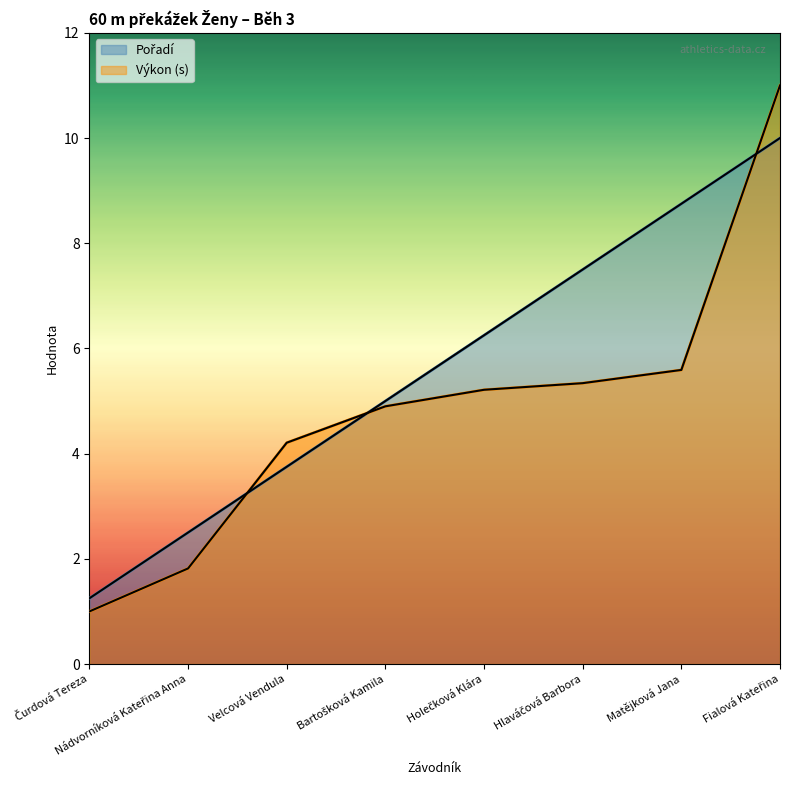

How many times do Výkon and Pořadí cross each other?

3